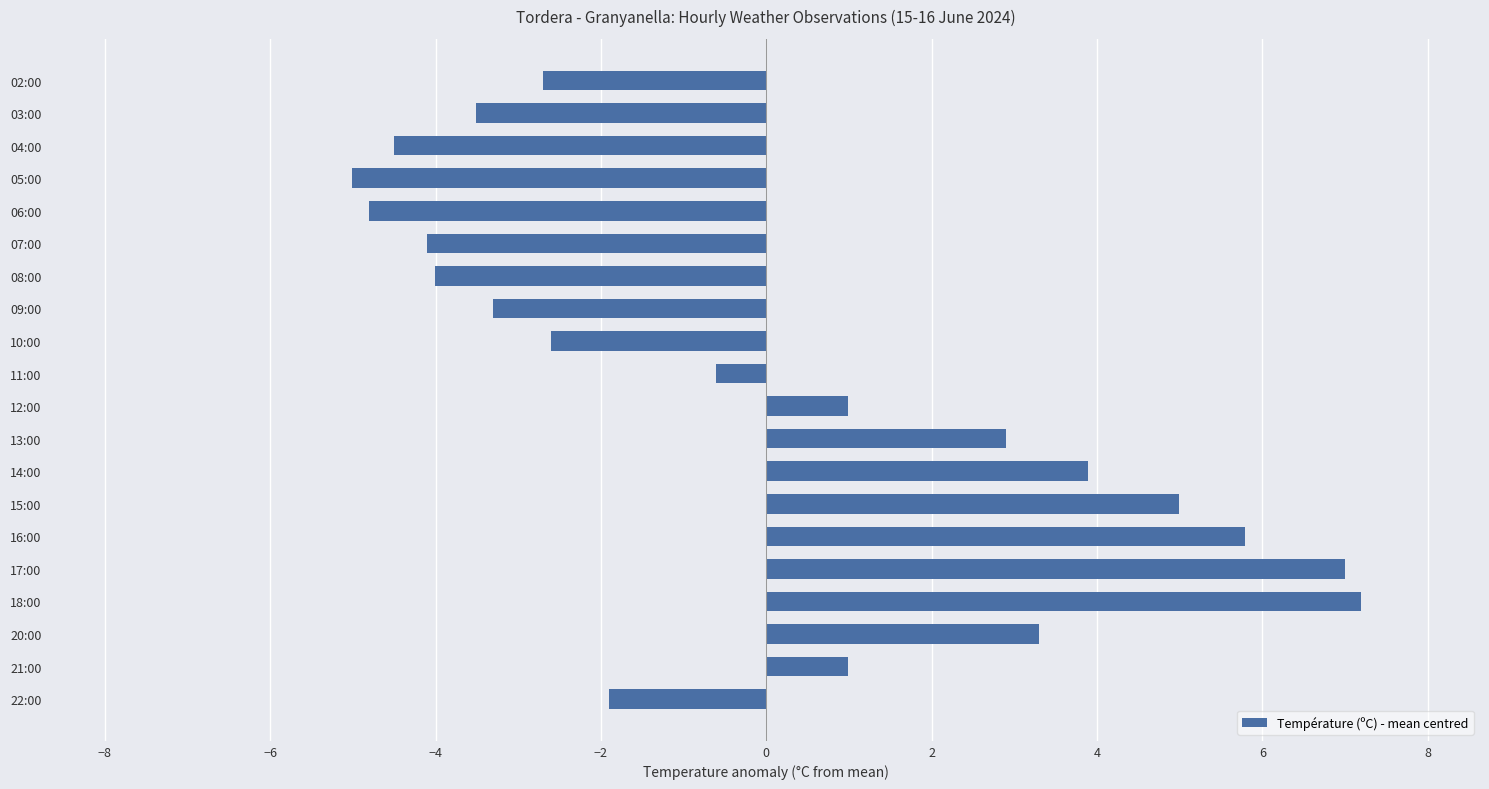

What is the sum of the values at 06:00 and 02:00?

-7.5